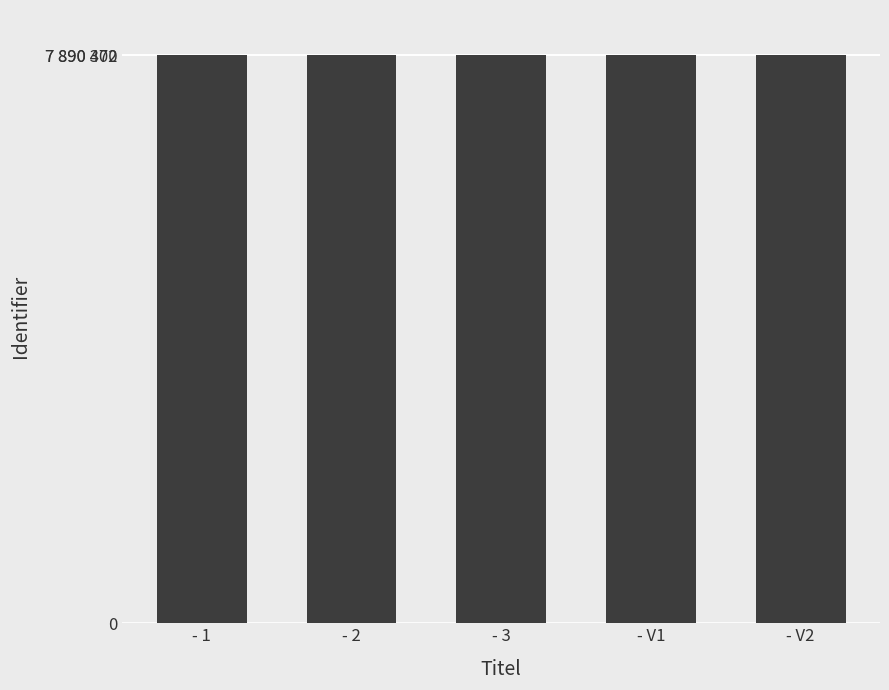

Reading left to right, list all the values displayed in this chart.

7890364	7890366	7890368	7890370	7890372